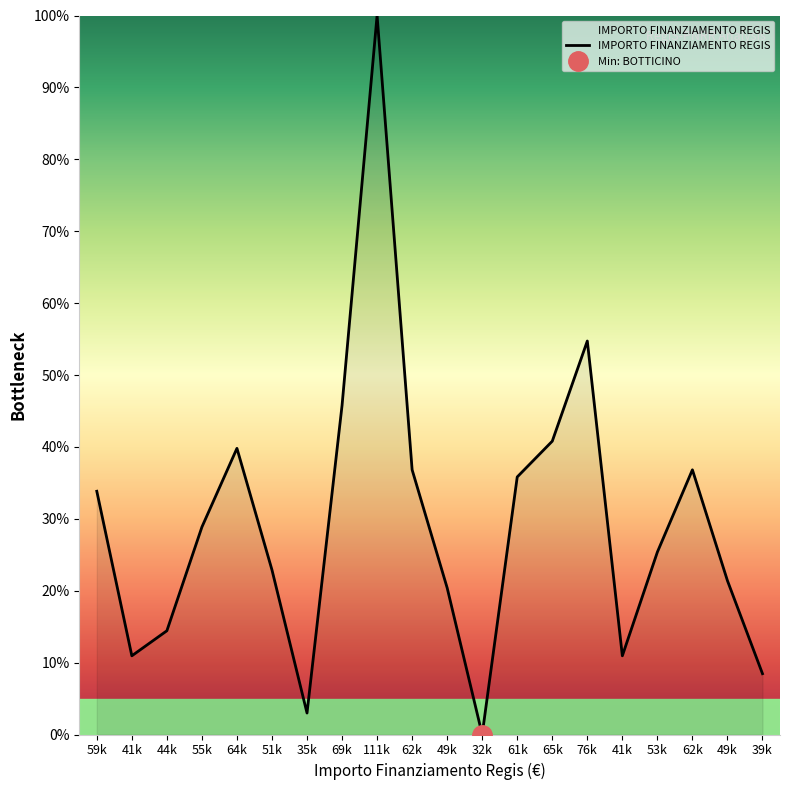

How many points are higher than both their immediate neighbors (excluding endpoints)?

4